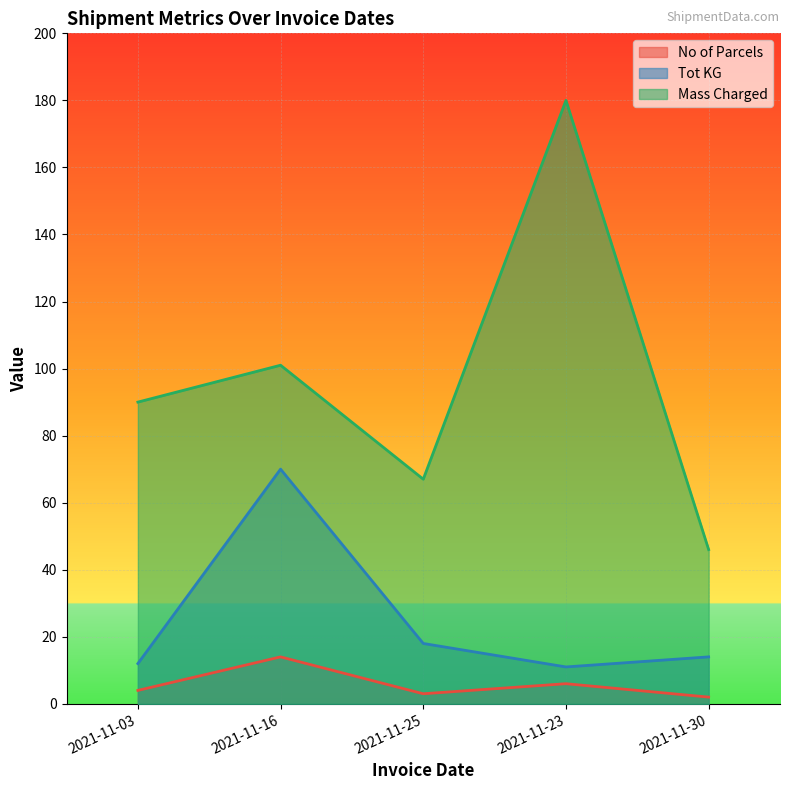

Which series changed the most between 2021-11-16 and 2021-11-23?

Mass Charged